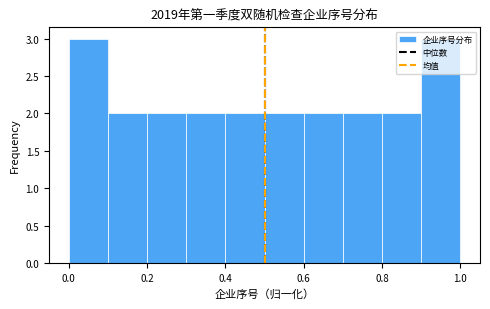

Reading left to right, list every bar in this chart as the range it spans on the x-axis followed by its height. The values are not printed on the chart, so give them approximately, as read against the axis.

0.0 to 0.1: 3
0.1 to 0.2: 2
0.2 to 0.3: 2
0.3 to 0.4: 2
0.4 to 0.5: 2
0.5 to 0.6: 2
0.6 to 0.7: 2
0.7 to 0.8: 2
0.8 to 0.9: 2
0.9 to 1.0: 3